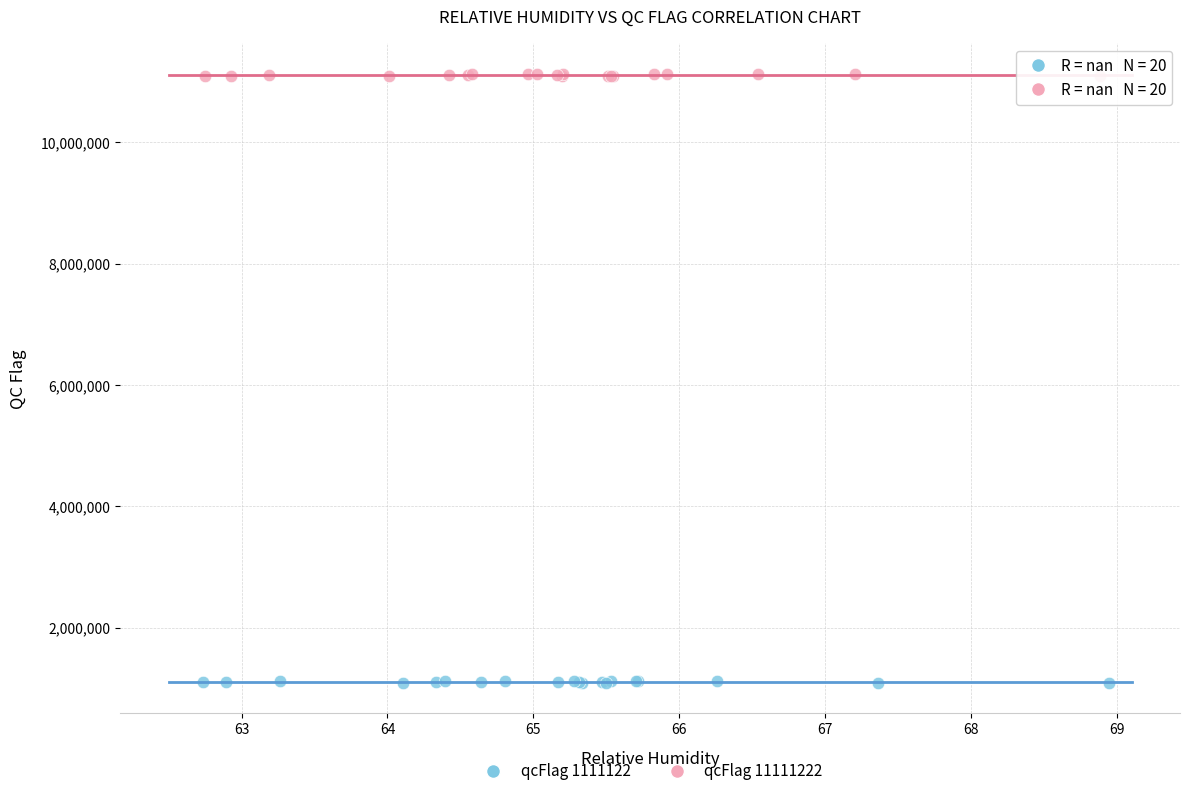

Which series reaches the minimum Y coordinate?

qcFlag 1111122